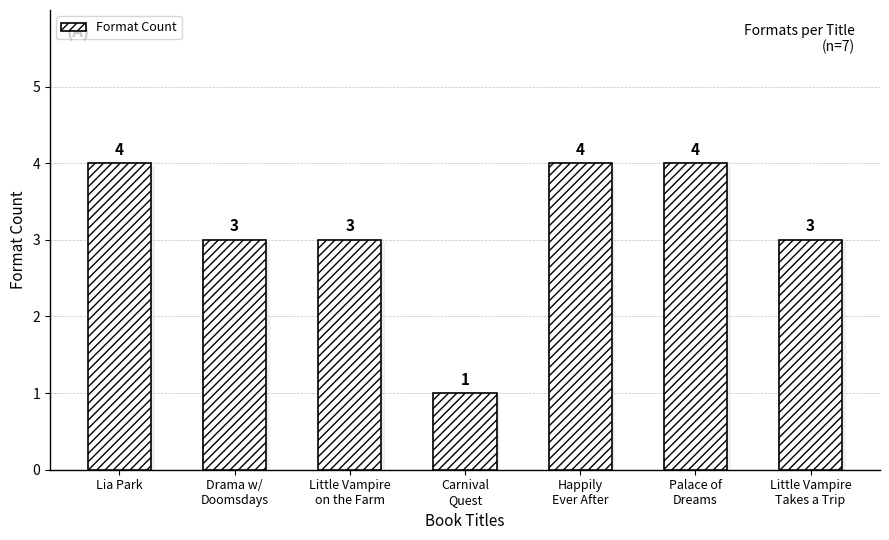

The value at Little Vampire
Takes a Trip is 3. True or false?

True